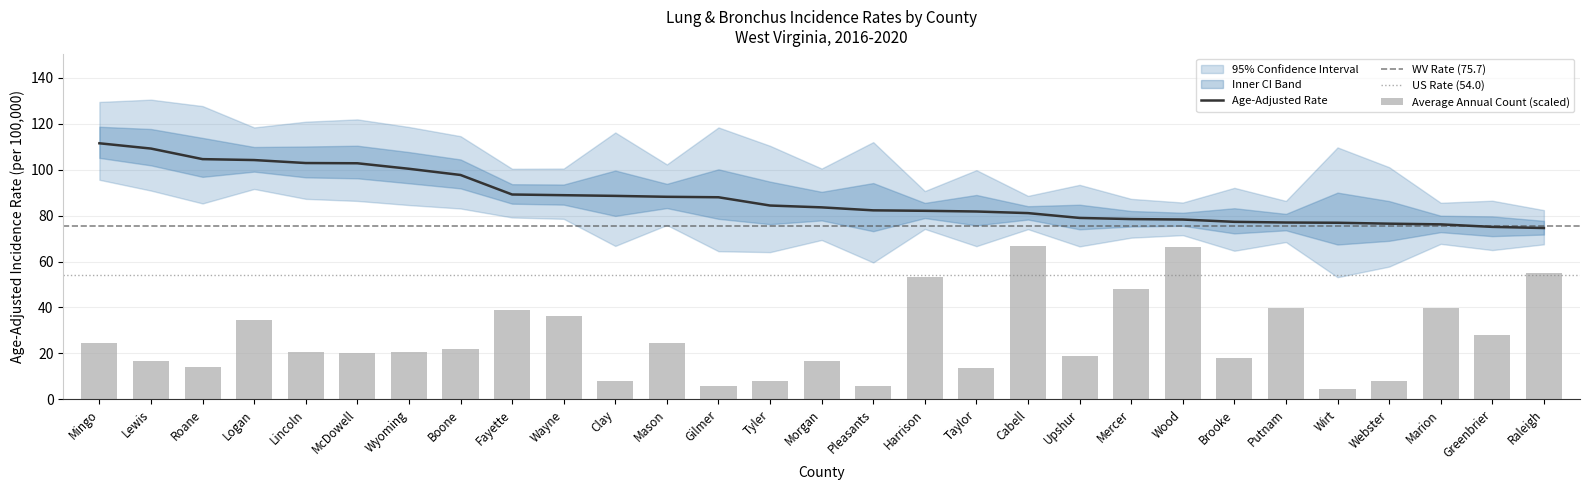

Is it true that Average Annual Count equals 7.8 at Clay?

True